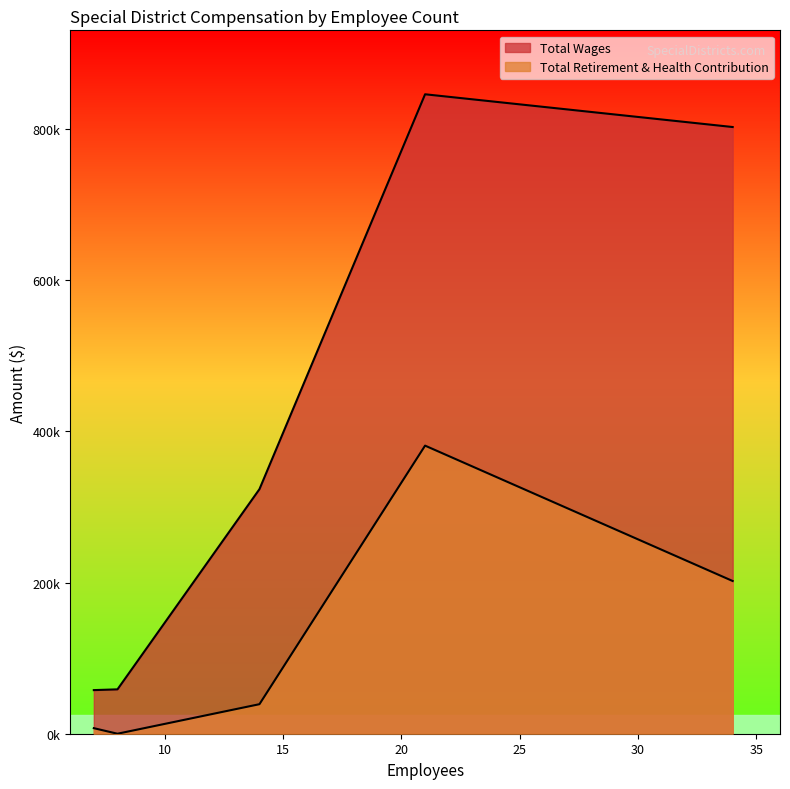

What is the difference between the highest and lowest values at 8?

58708